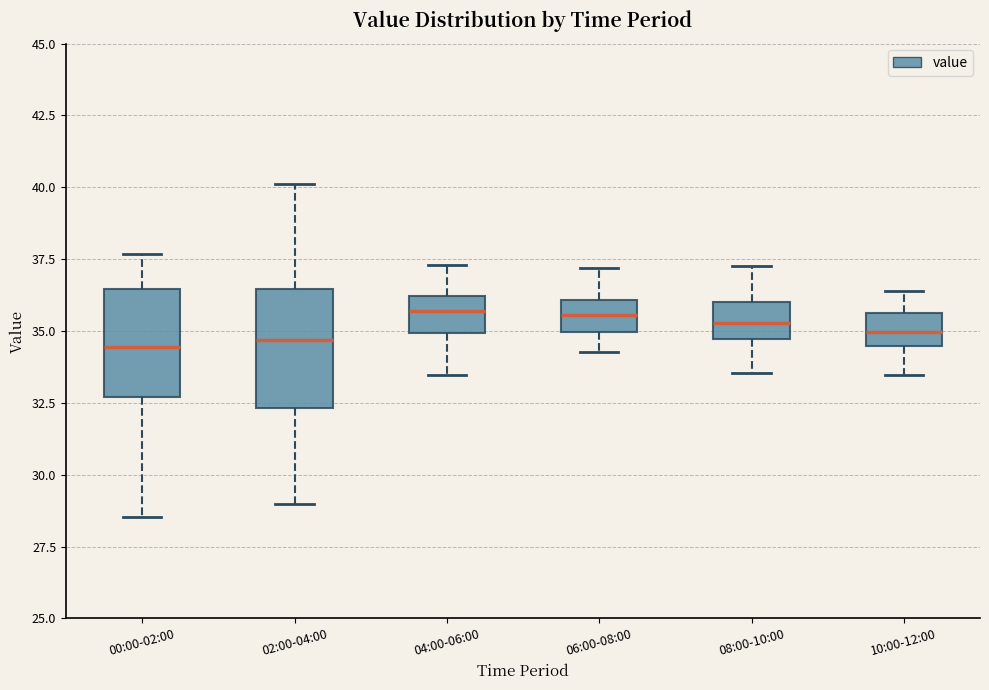

Reading left to right, transcribe this box plot: for each box, give where its median line is, the range the box spans, and where its two whiskers end, as read against the y-axis. The values are not printed on the chart, so give them approximately, as read against the axis.

00:00-02:00: median 34.5, box 32.5 to 36.5, whiskers 28.5 to 37.5
02:00-04:00: median 34.5, box 32.5 to 36.5, whiskers 29.0 to 40.0
04:00-06:00: median 35.5, box 35.0 to 36.0, whiskers 33.5 to 37.5
06:00-08:00: median 35.5, box 35.0 to 36.0, whiskers 34.5 to 37.0
08:00-10:00: median 35.5, box 34.5 to 36.0, whiskers 33.5 to 37.5
10:00-12:00: median 35.0, box 34.5 to 35.5, whiskers 33.5 to 36.5